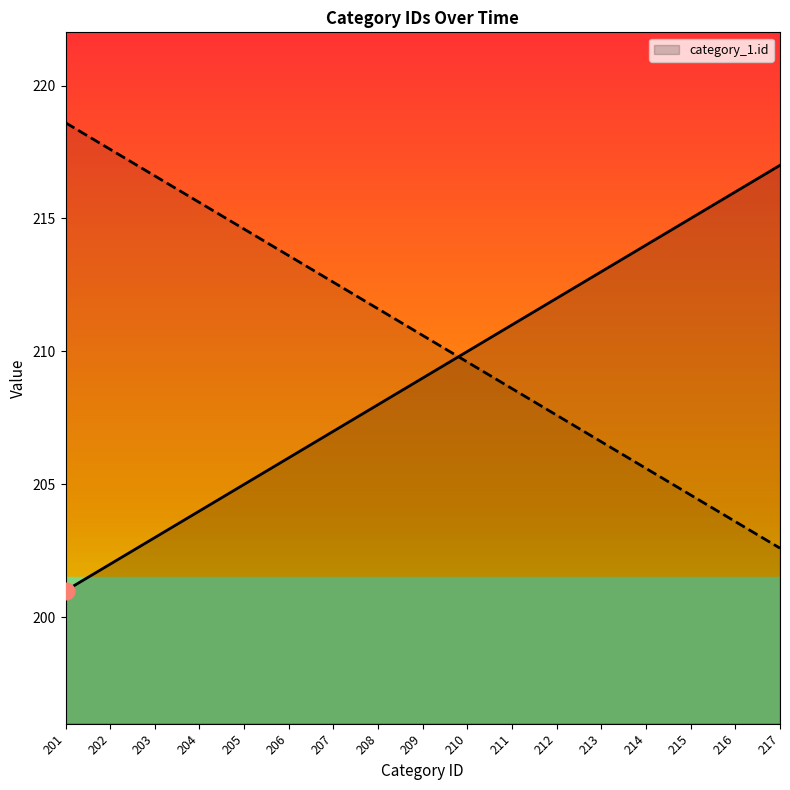

What is the value of the 7th point from the left?

207